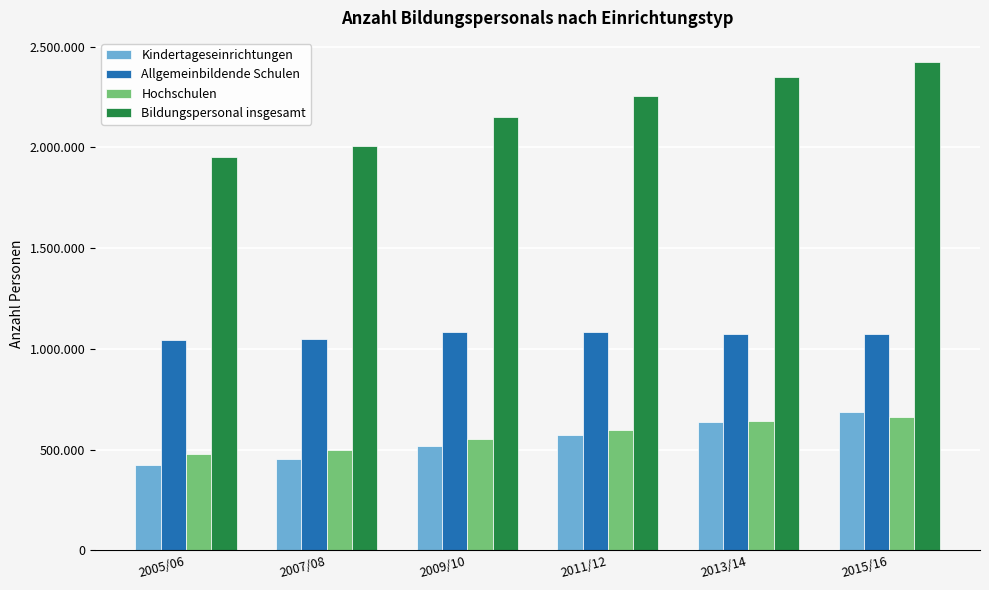

What are all the series names shown in the legend?

Kindertageseinrichtungen, Allgemeinbildende Schulen, Hochschulen, Bildungspersonal insgesamt